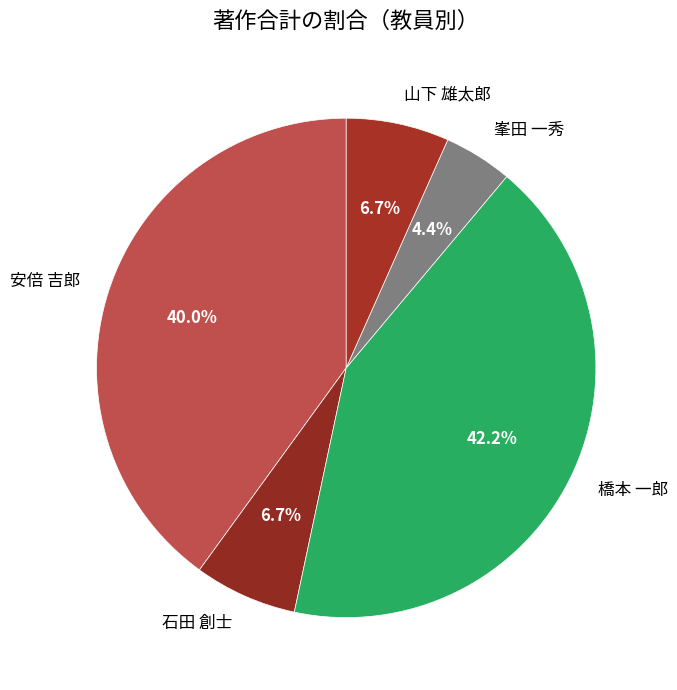

To the nearest percent, what portion does 石田 創士 represent?

7%